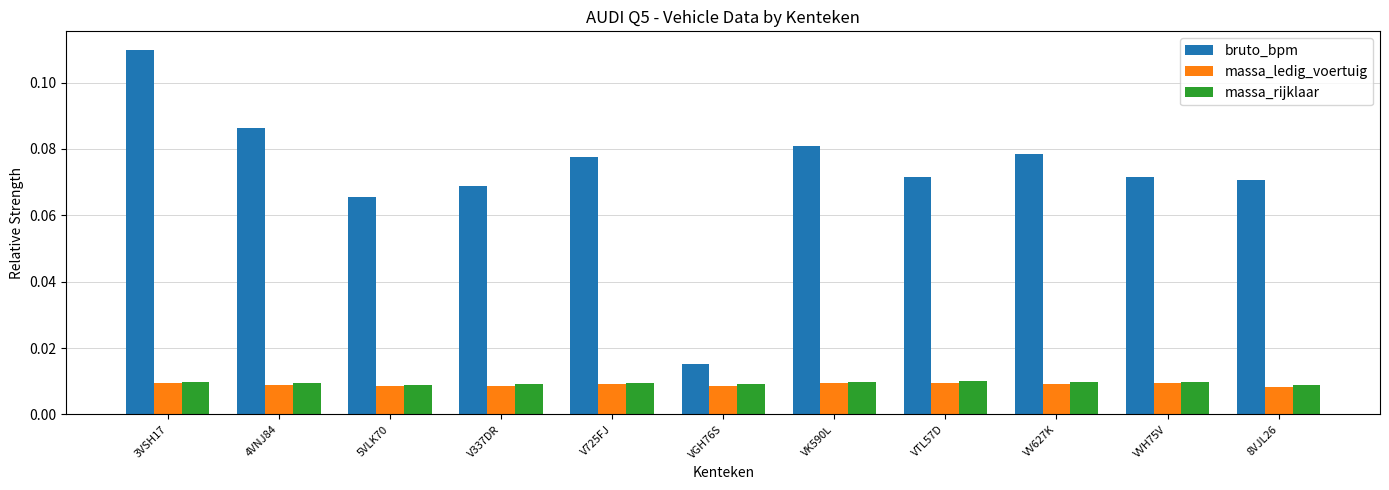

At which category is the sum across all series the highest?

3VSH17